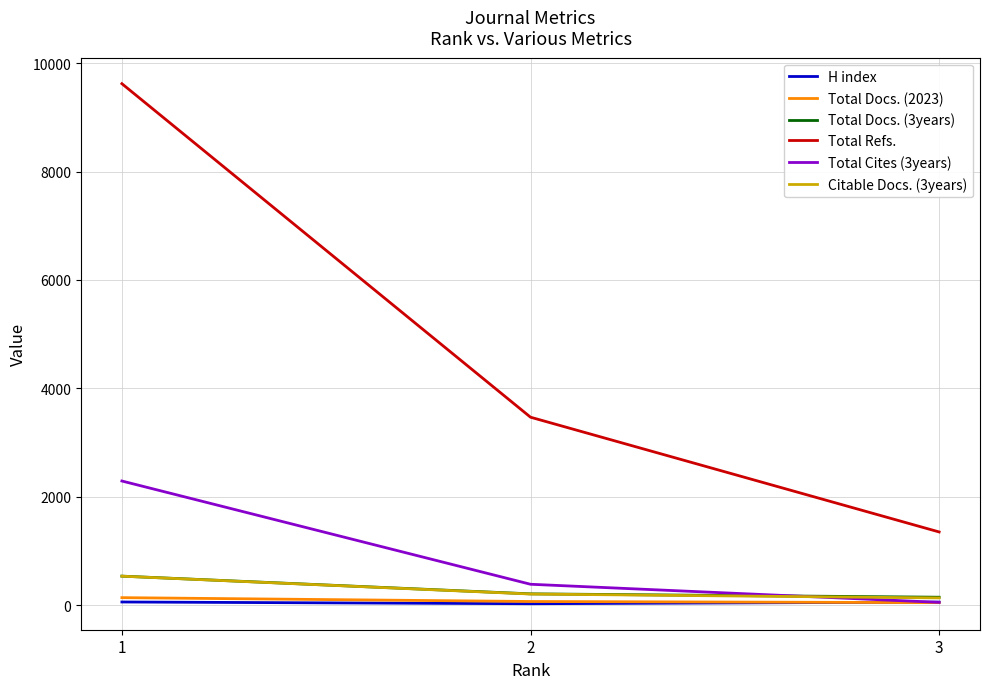

Which series changed the most between 2 and 3?

Total Refs.